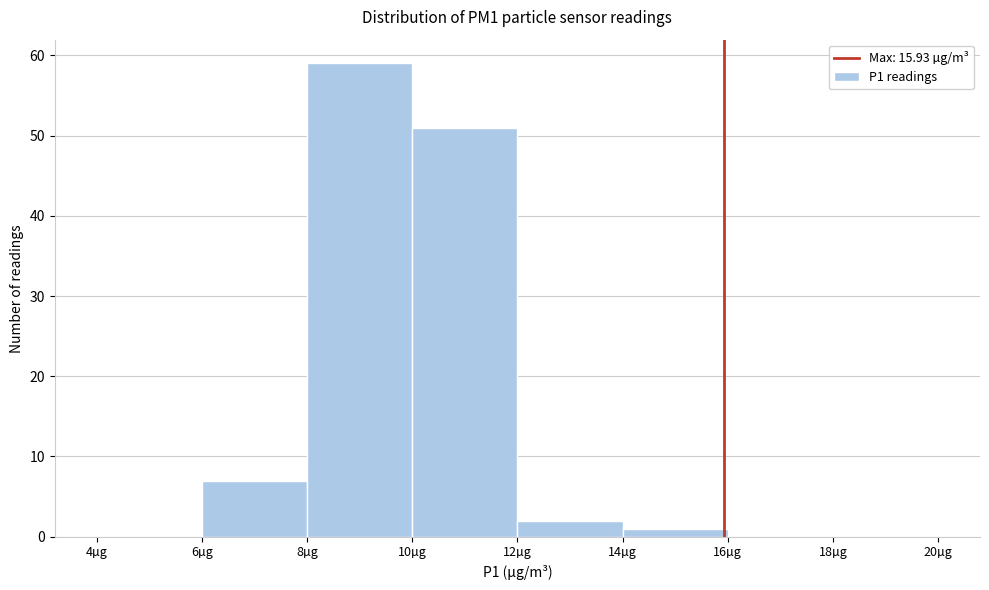

Reading left to right, list every bar in this chart as the range it spans on the x-axis followed by its height. The values are not printed on the chart, so give them approximately, as read against the axis.

4 to 6: 0
6 to 8: 7
8 to 10: 59
10 to 12: 51
12 to 14: 2
14 to 16: 1
16 to 18: 0
18 to 20: 0